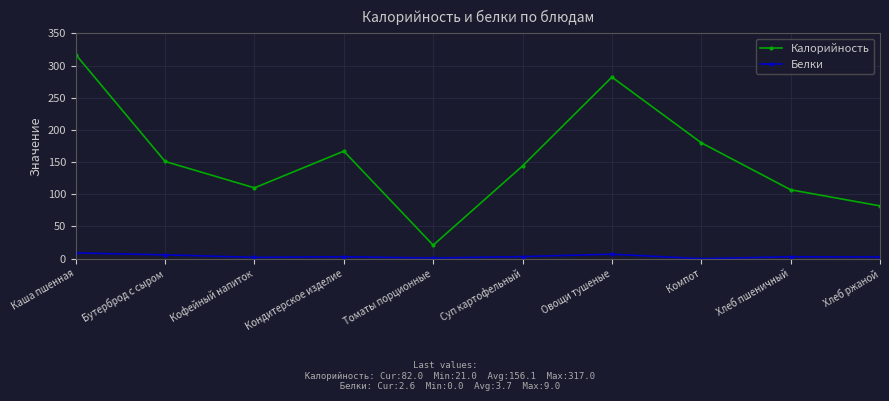

Which series changed the most between Овощи тушеные and Компот?

Калорийность